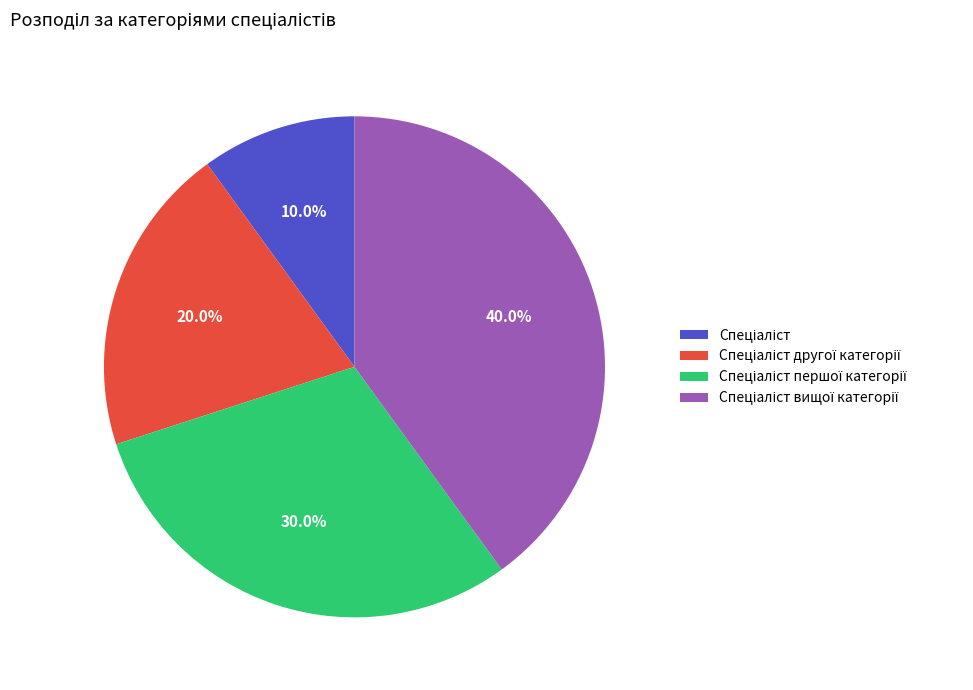

Is there a majority slice in this chart?

No